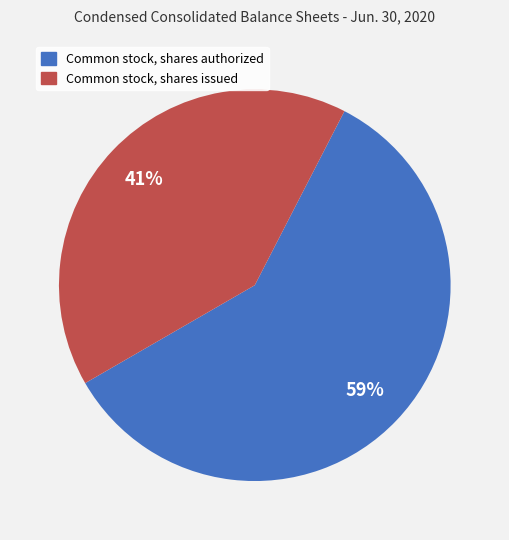

Is the sum of Common stock, shares issued and Common stock, shares authorized greater than half?

Yes